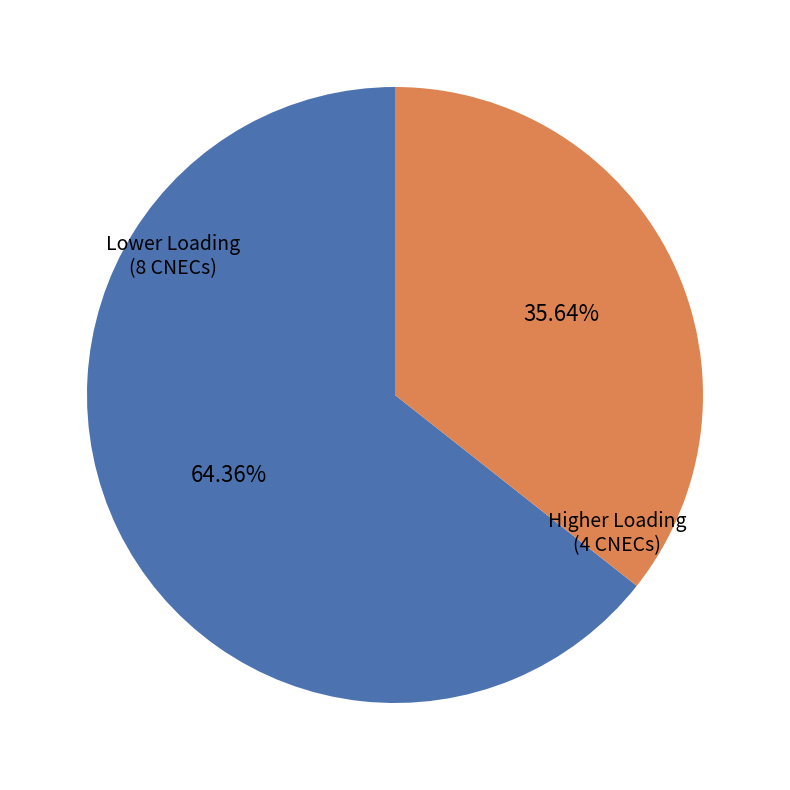

Approximately how many times larger is the value at Lower Loading (8 CNECs) compared to Higher Loading (4 CNECs)?

1.8